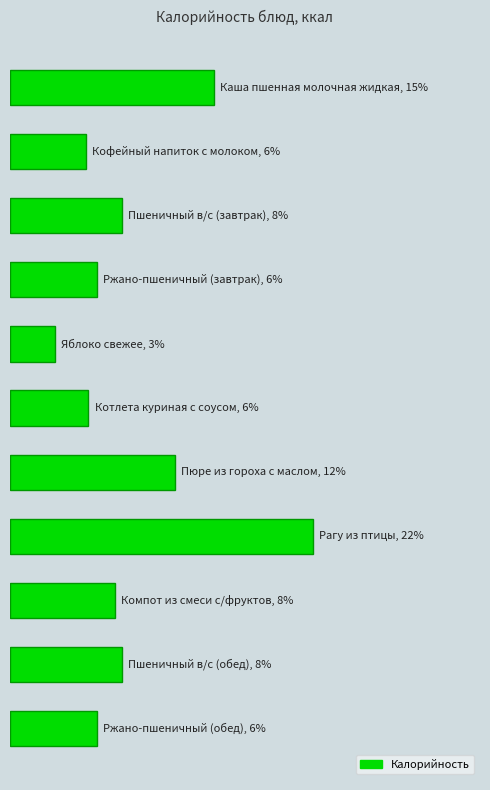

Does the chart contain any negative values?

No